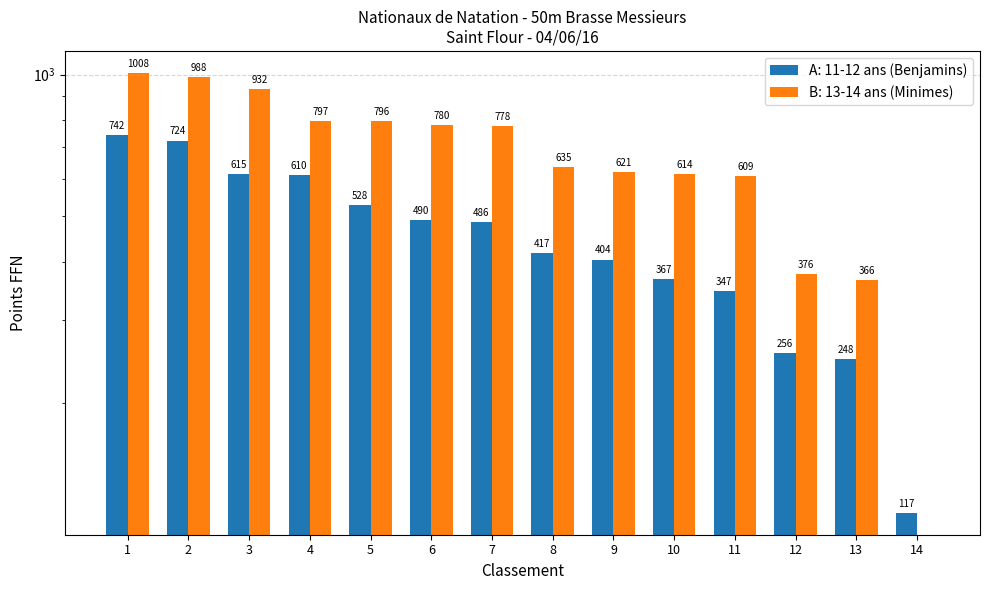

Which category has the lowest value across all series?

14